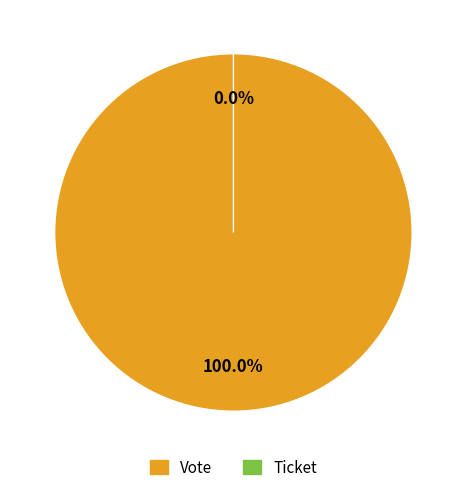

How many segments does this pie chart have?

2